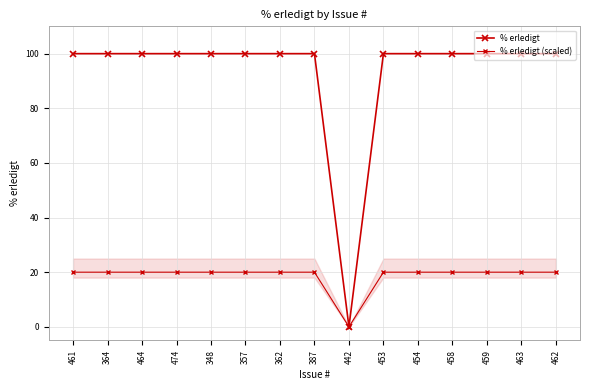

How many data points in % erledigt (scaled) are less than 20?

1